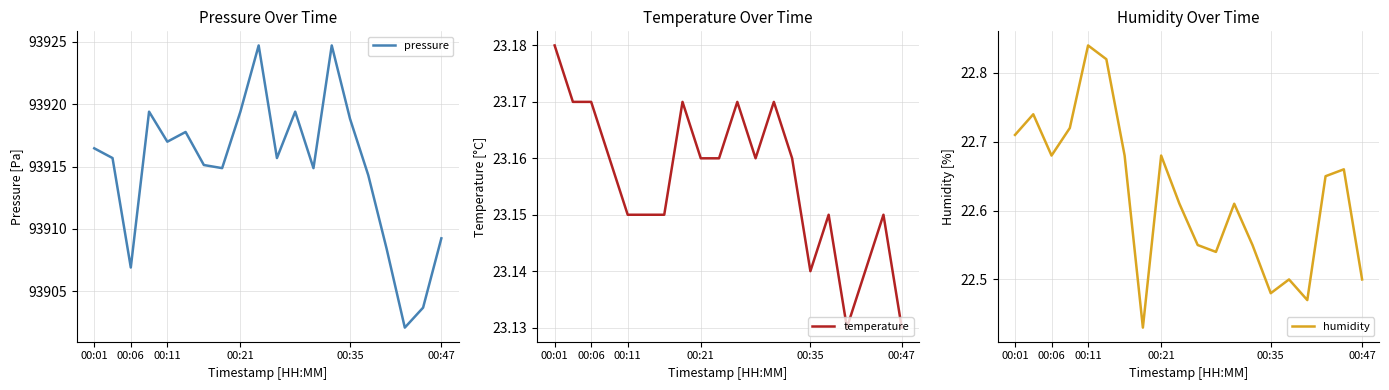

What is the total value across all series at 00:01?

93962.4